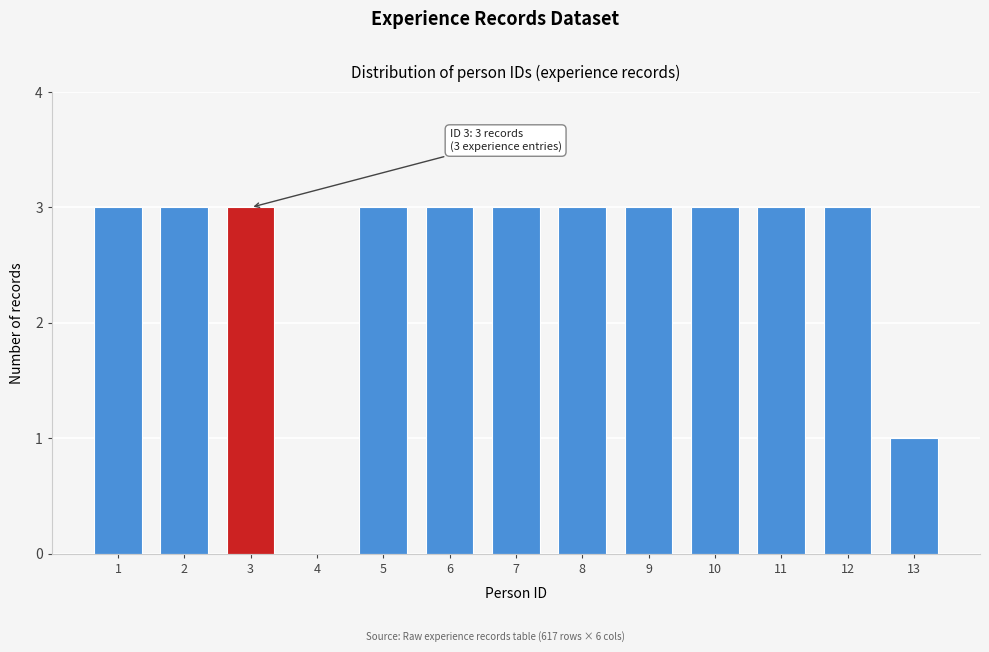

Reading right to left, what are all the values shown in this chart?

13=1	12=3	11=3	10=3	9=3	8=3	7=3	6=3	5=3	4=0	3=3	2=3	1=3